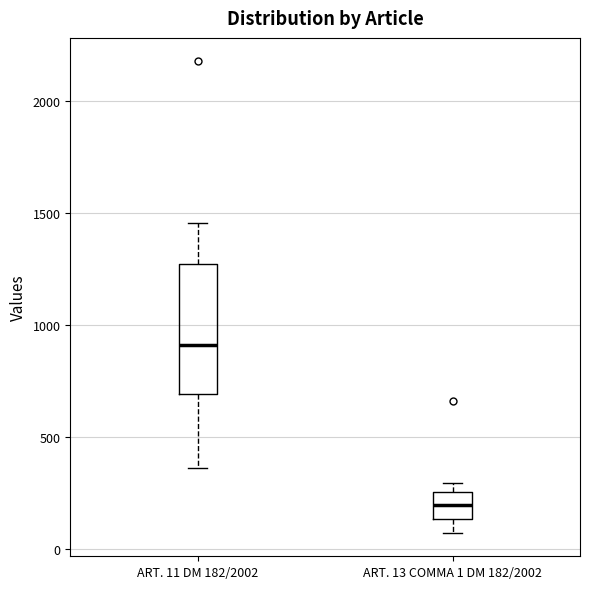

Which box's median line is the lowest?

ART. 13 COMMA 1 DM 182/2002